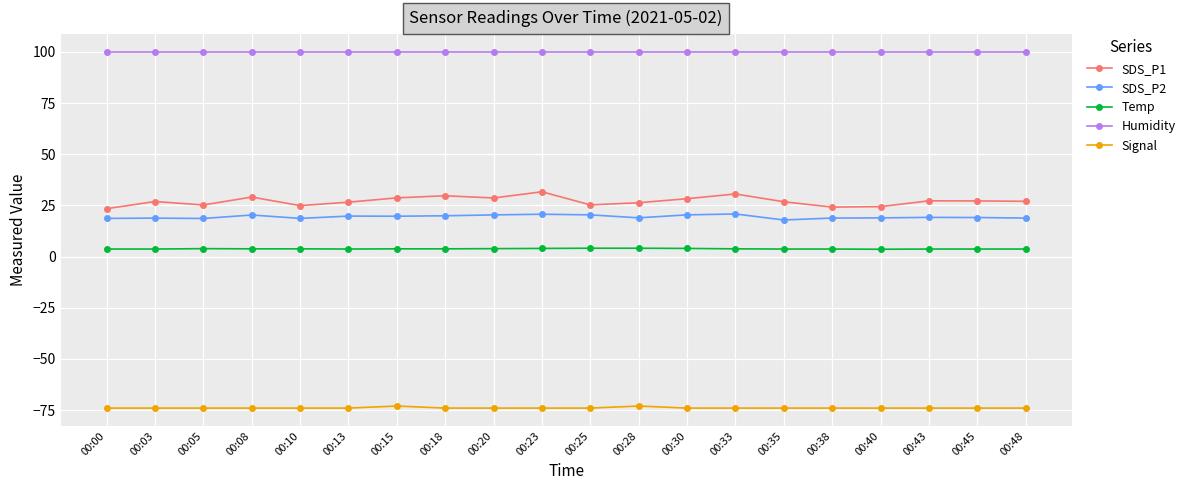

True or false: SDS_P2 has more than 1 points higher than both neighbors.

True